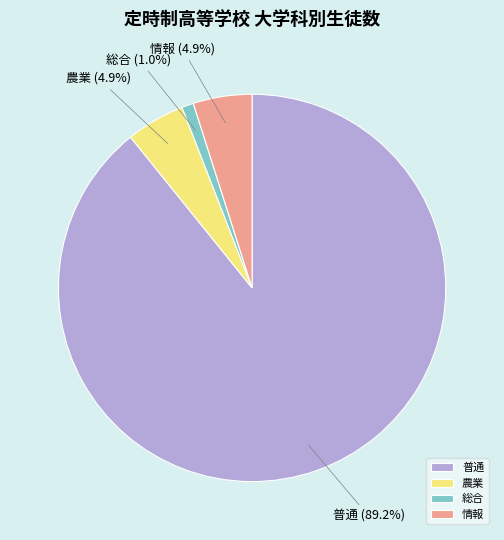

To the nearest percent, what percentage of the pie is 総合?

1%